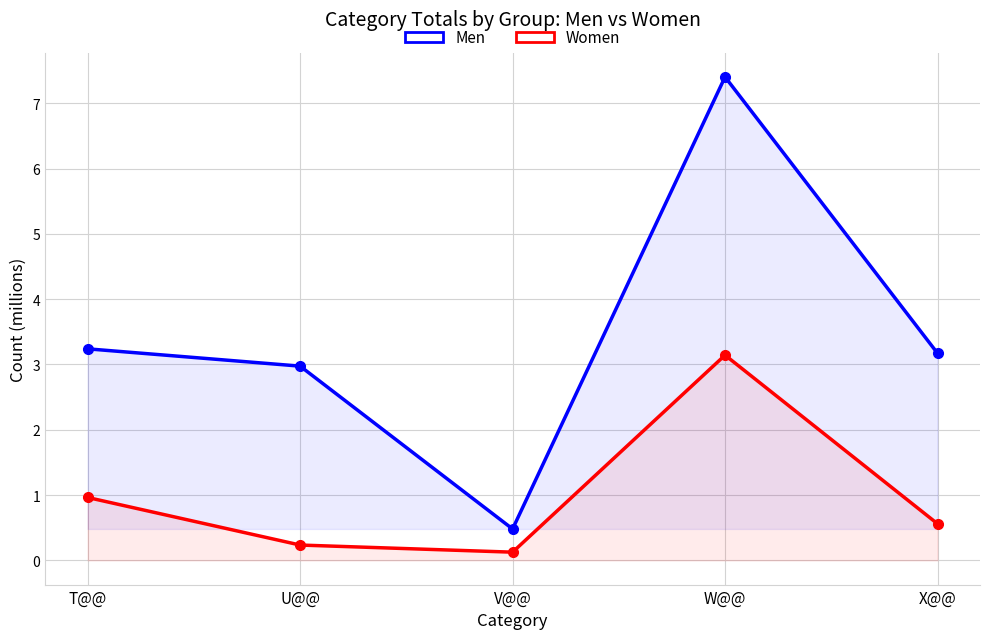

What is the total value across all series at U@@?

3.2